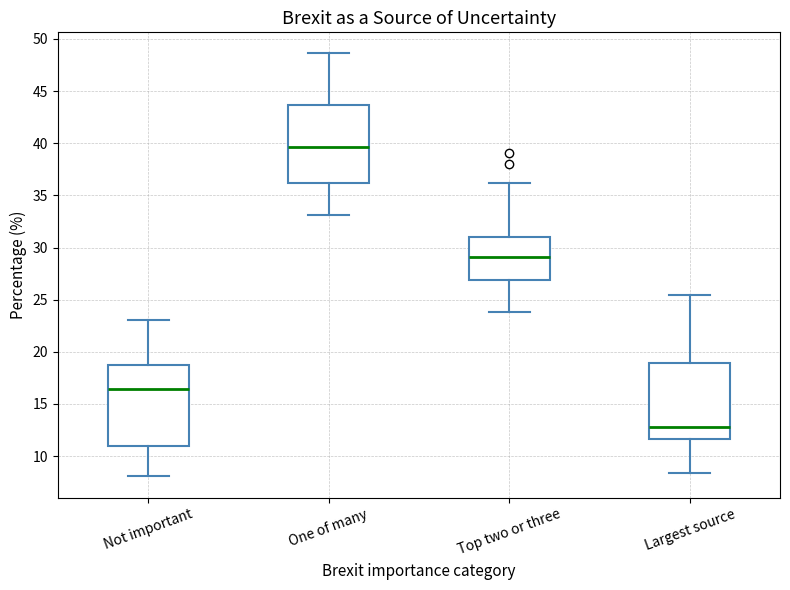

Reading left to right, read every box against the y-axis: the position of its median line, the range the box covers, and the ends of its whiskers. The values are not printed on the chart, so give them approximately, as read against the axis.

Not important: median 16.5, box 11.0 to 18.5, whiskers 8.0 to 23.0
One of many: median 39.5, box 36.0 to 43.5, whiskers 33.0 to 48.5
Top two or three: median 29.0, box 27.0 to 31.0, whiskers 24.0 to 36.0
Largest source: median 13.0, box 11.5 to 19.0, whiskers 8.5 to 25.5